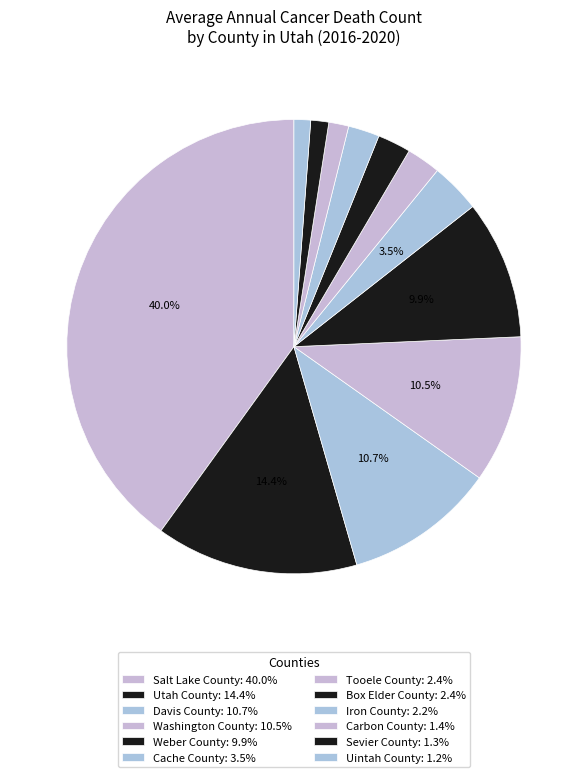

To the nearest percent, what is the average slice percentage?

8%